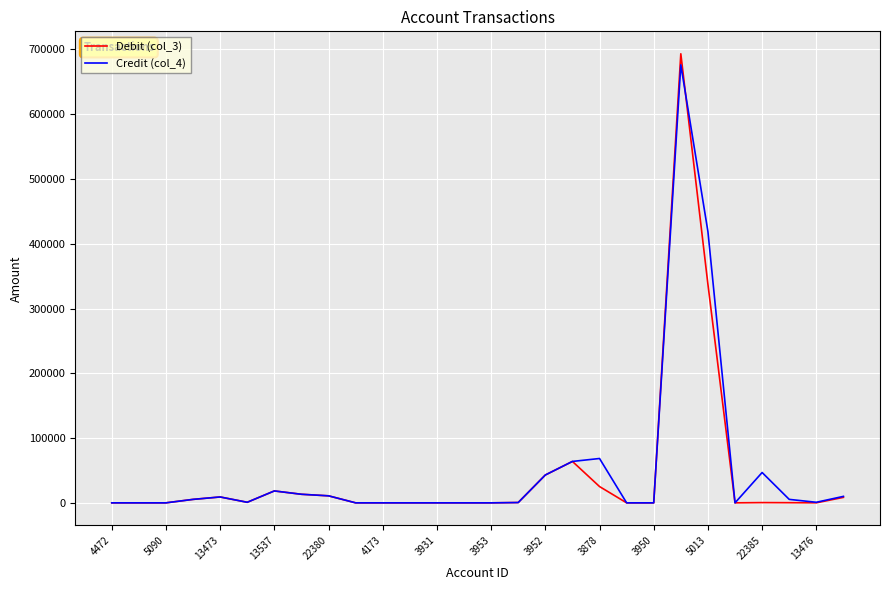

Which series has the largest range (max minus min)?

Debit (col_3)